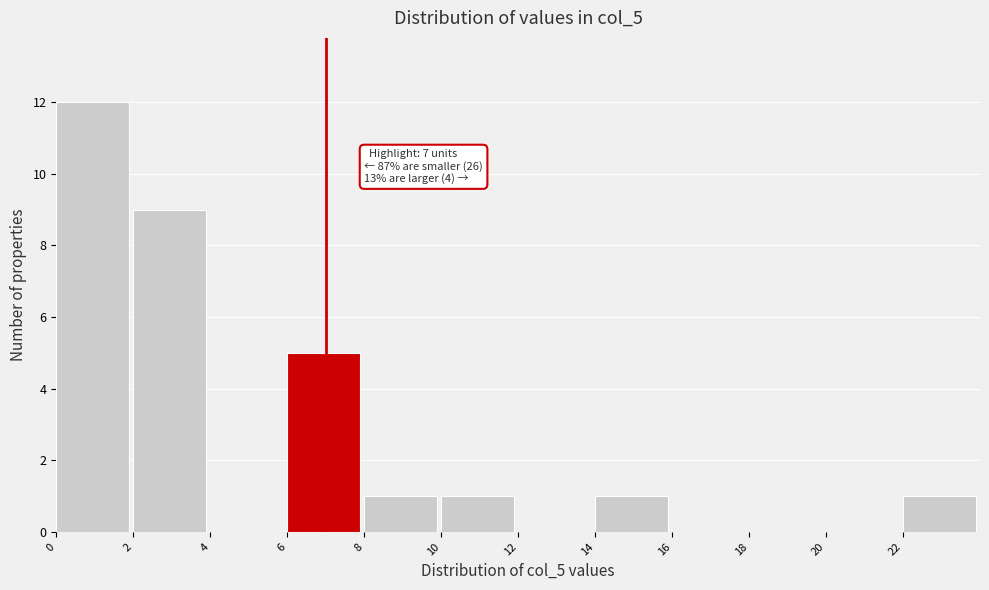

Which range on the x-axis has the tallest bar?

0 to 2